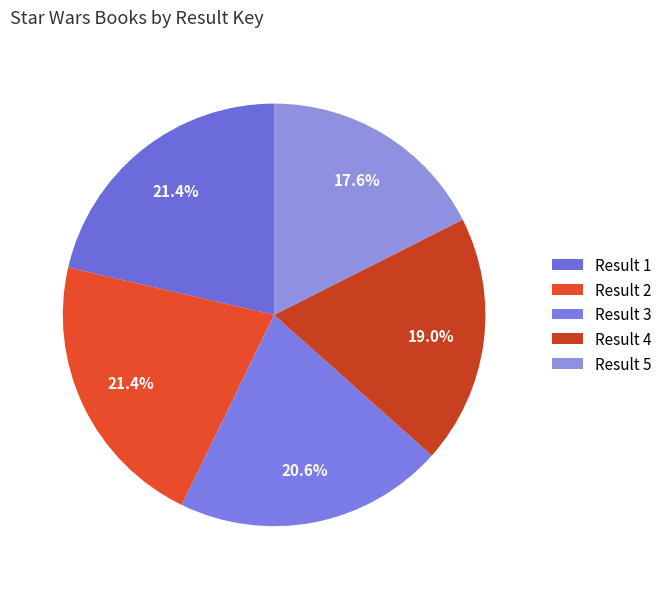

Count the number of slices in the pie.

5